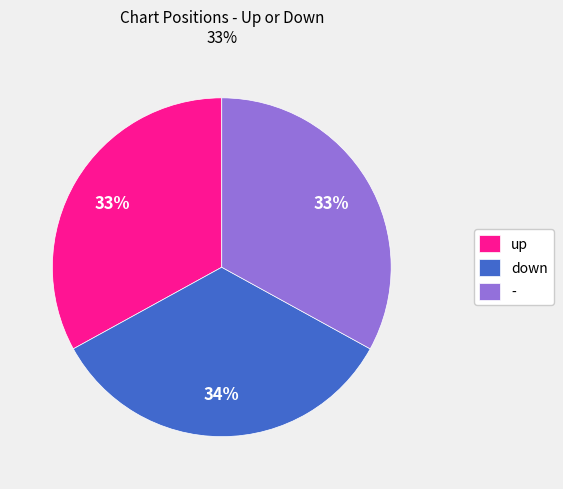

Is the sum of down and up greater than half?

Yes